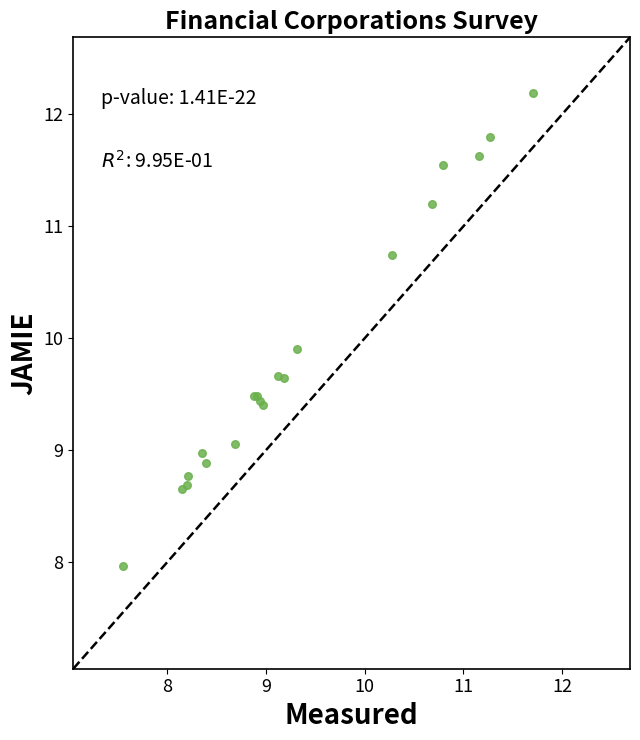

What Y value in the scatter plot is closest to 10?

9.9